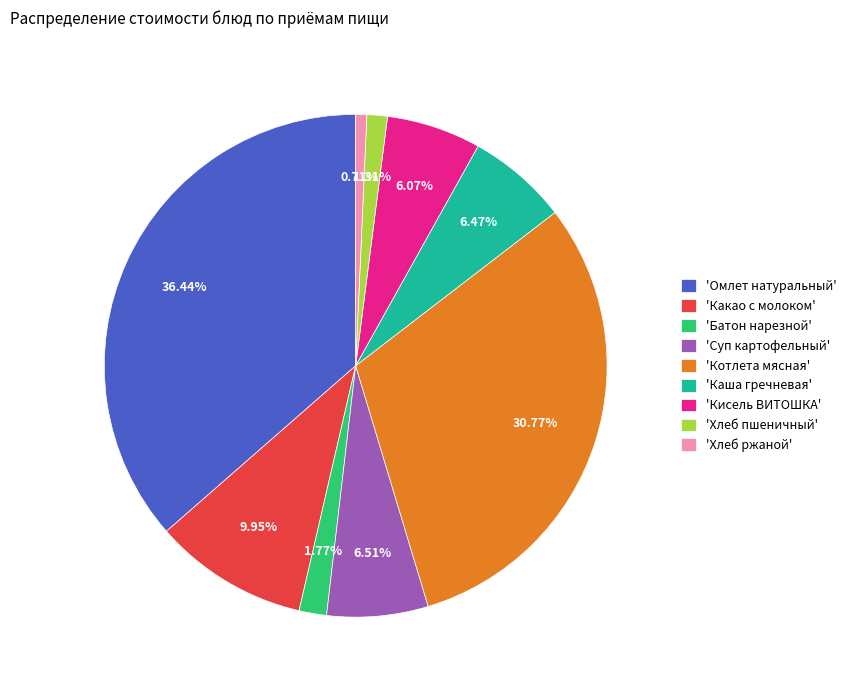

Which category has the smallest portion of the pie?

'Хлеб ржаной'